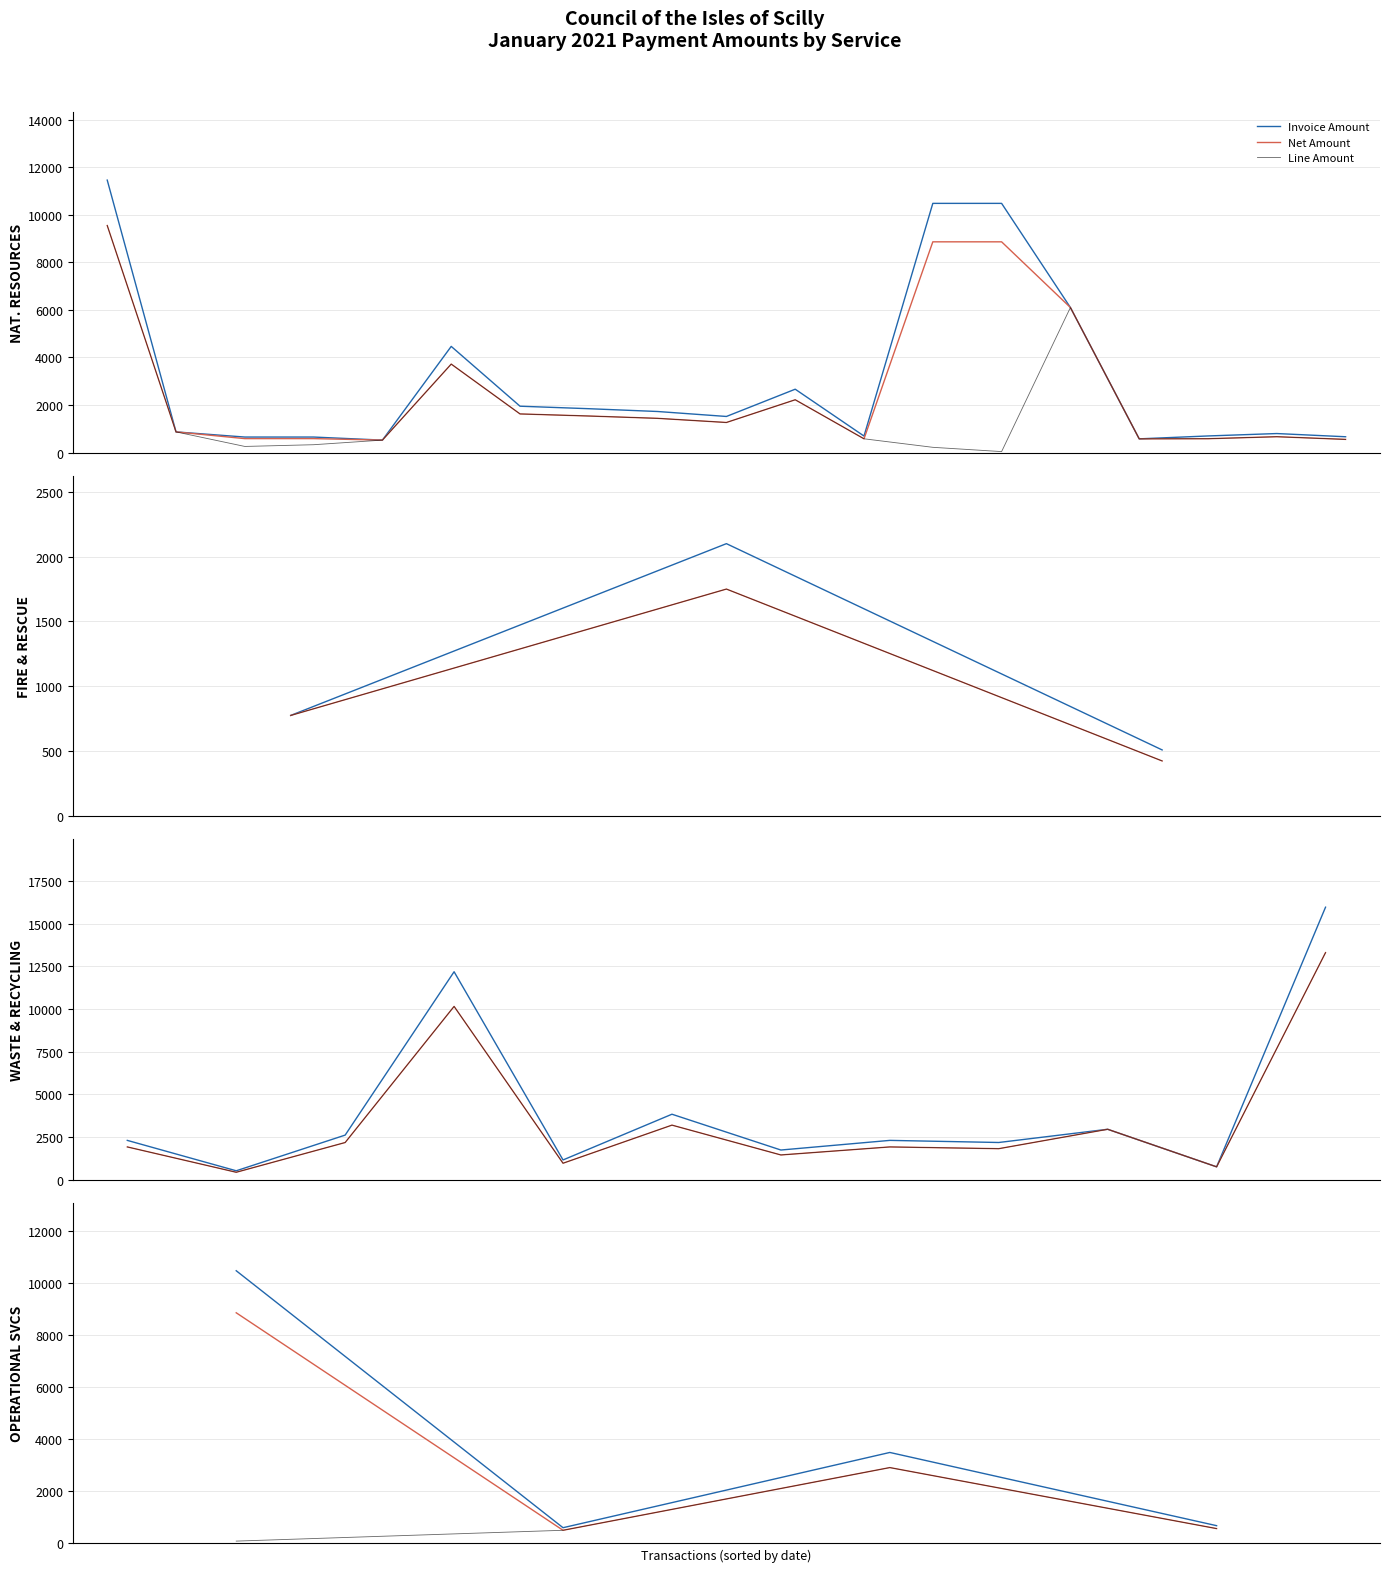

Is the value of Invoice Amount at 2 greater than the value of Net Amount at 0?

No